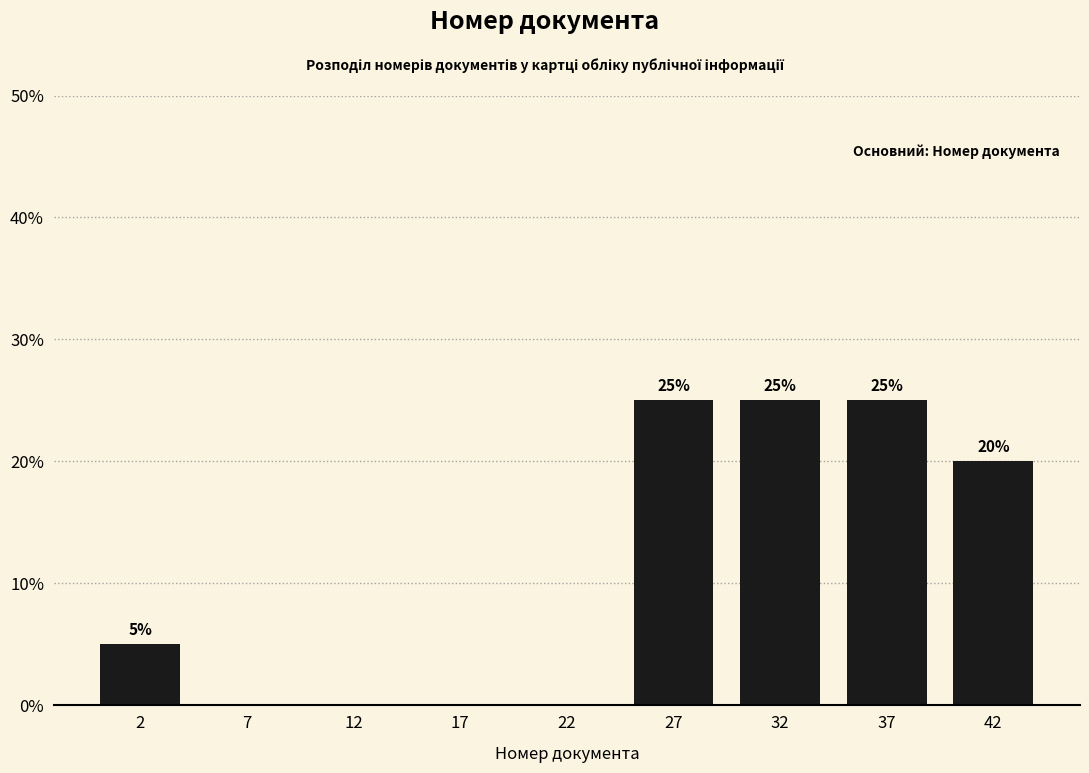

Reading left to right, extract all data points from this chart.

2=5	7=0	12=0	17=0	22=0	27=25	32=25	37=25	42=20